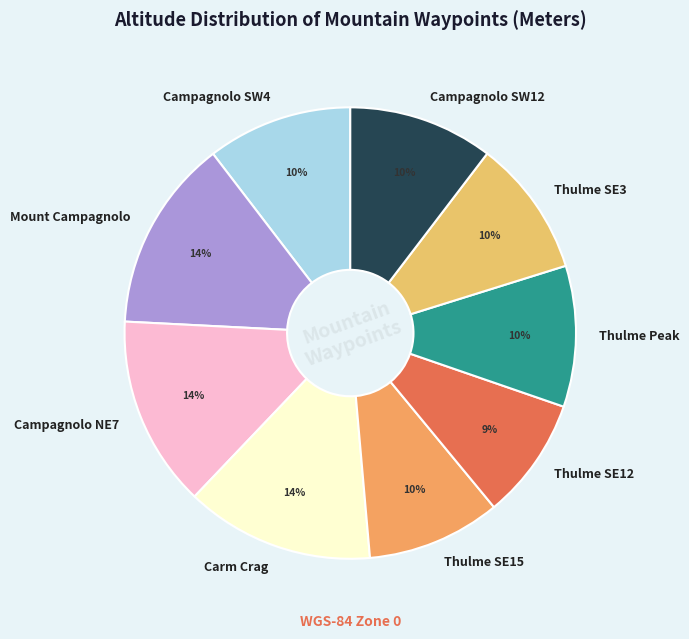

The Thulme SE12 slice represents 9% of the pie. True or false?

True